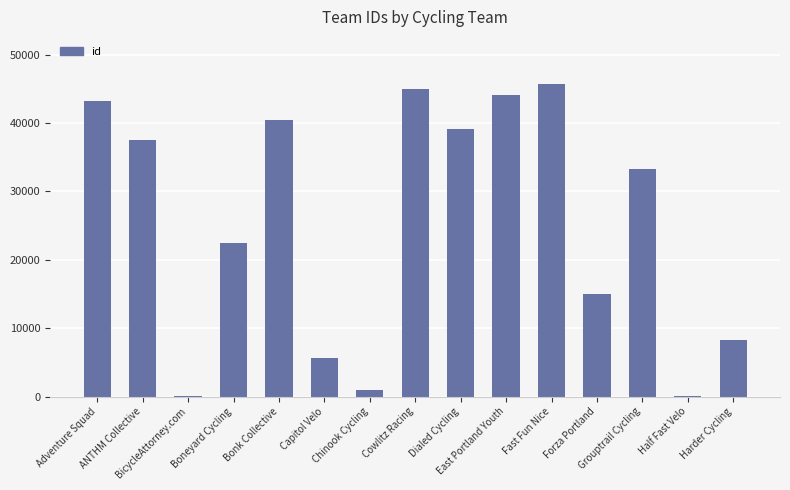

Approximately how many times larger is the value at East Portland Youth compared to Boneyard Cycling?

2.0